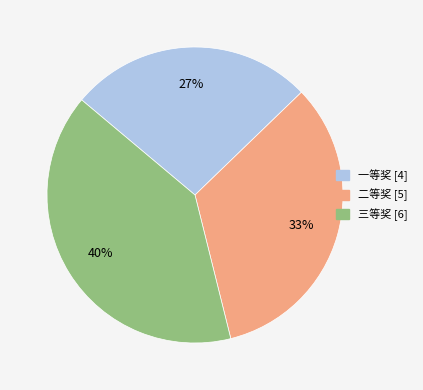

How many slices are in this pie chart?

3